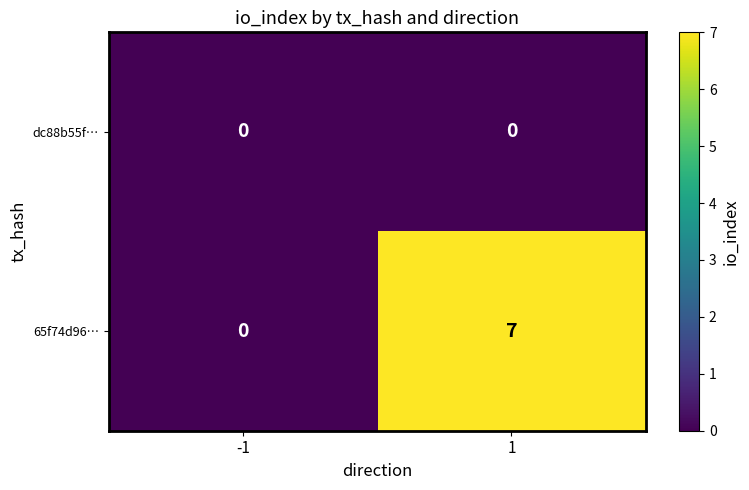

Reading right to left, list all the values displayed in this chart.

dc88b55f…: 1=0	-1=0
65f74d96…: 1=7	-1=0